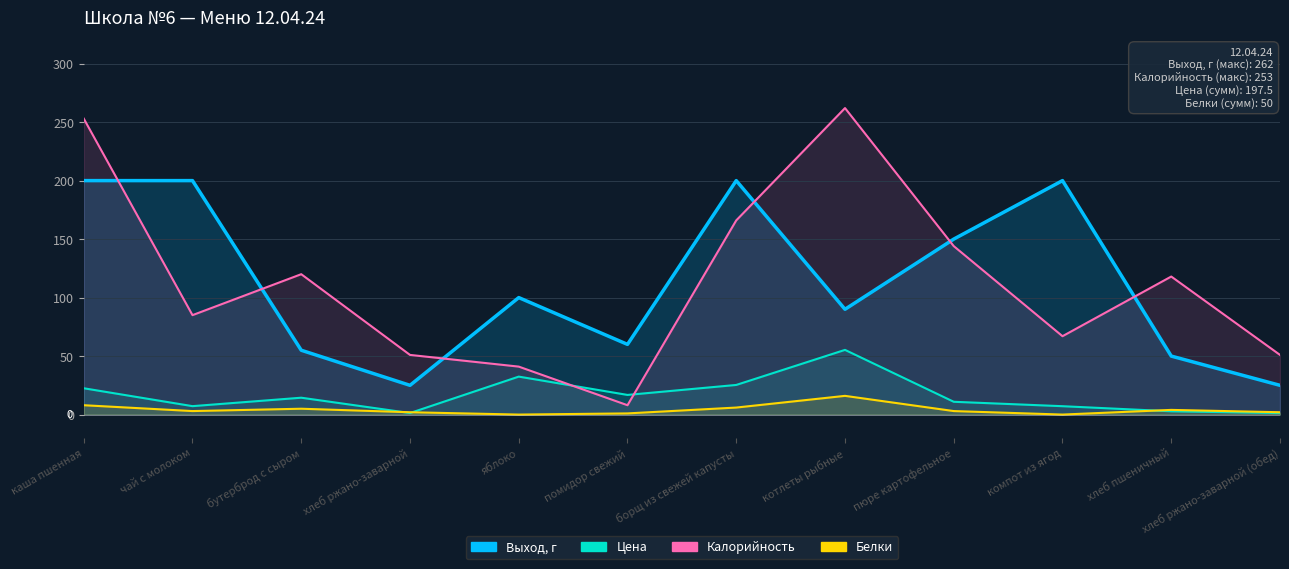

Between компот из ягод and хлеб пшеничный, which series saw the biggest shift?

Выход, г